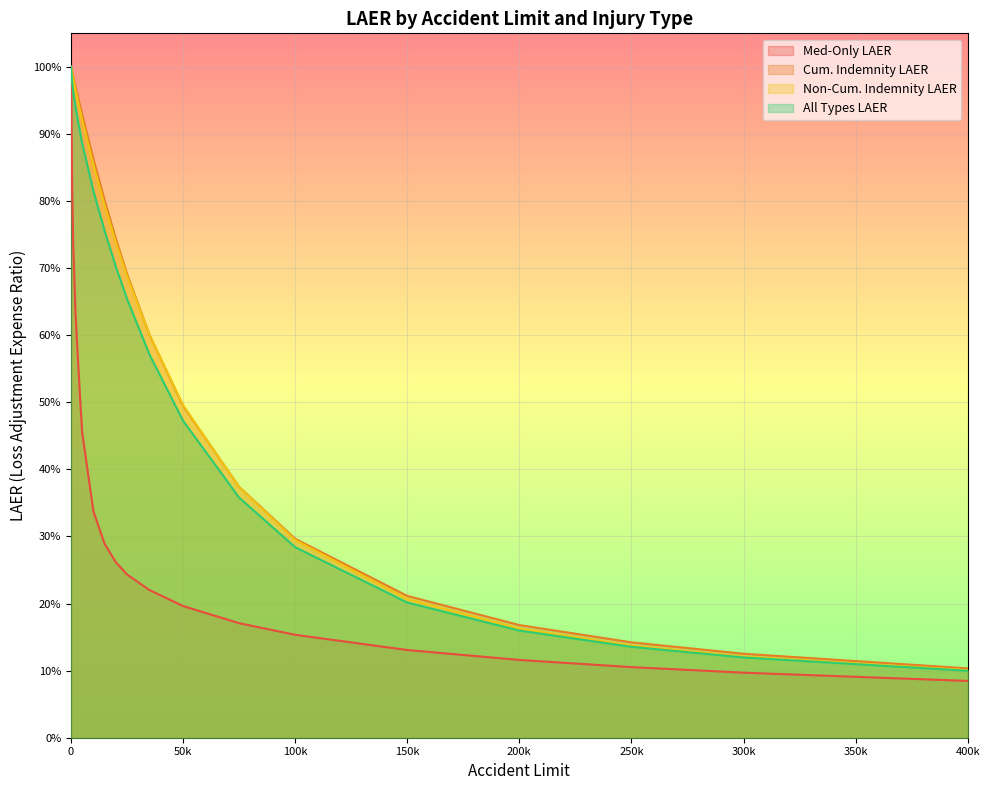

After their last crossing, which series has the higher values: Cum. Indemnity LAER or Non-Cum. Indemnity LAER?

Cum. Indemnity LAER